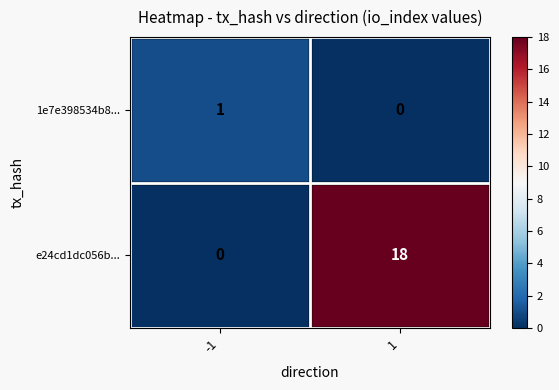

How many categories are shown in the chart?

2